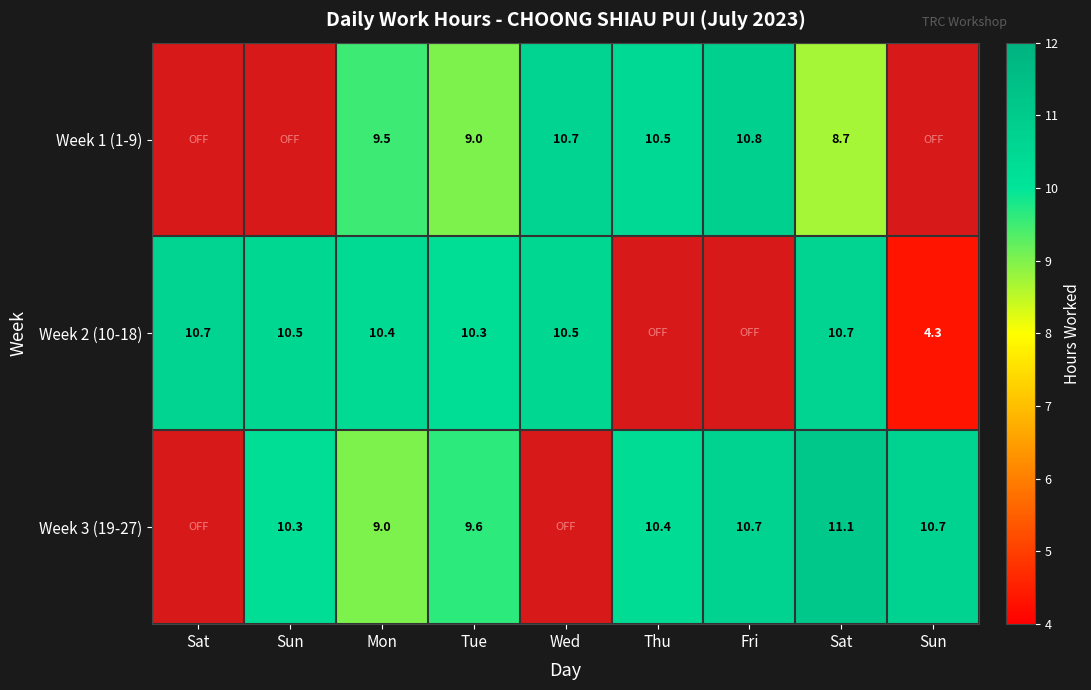

What is the average value of the Week 1 (1-9) series?

6.6